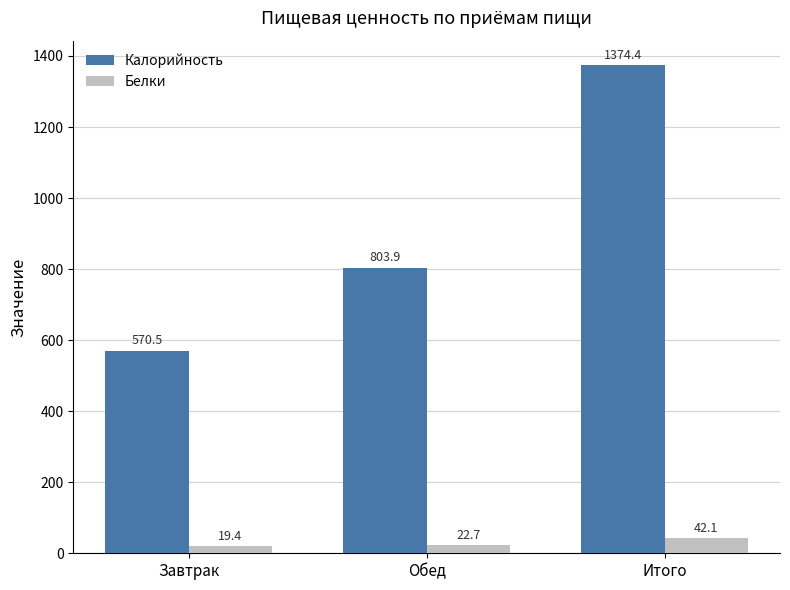

What is the sum of the Калорийность values at Обед and Итого?

2178.3